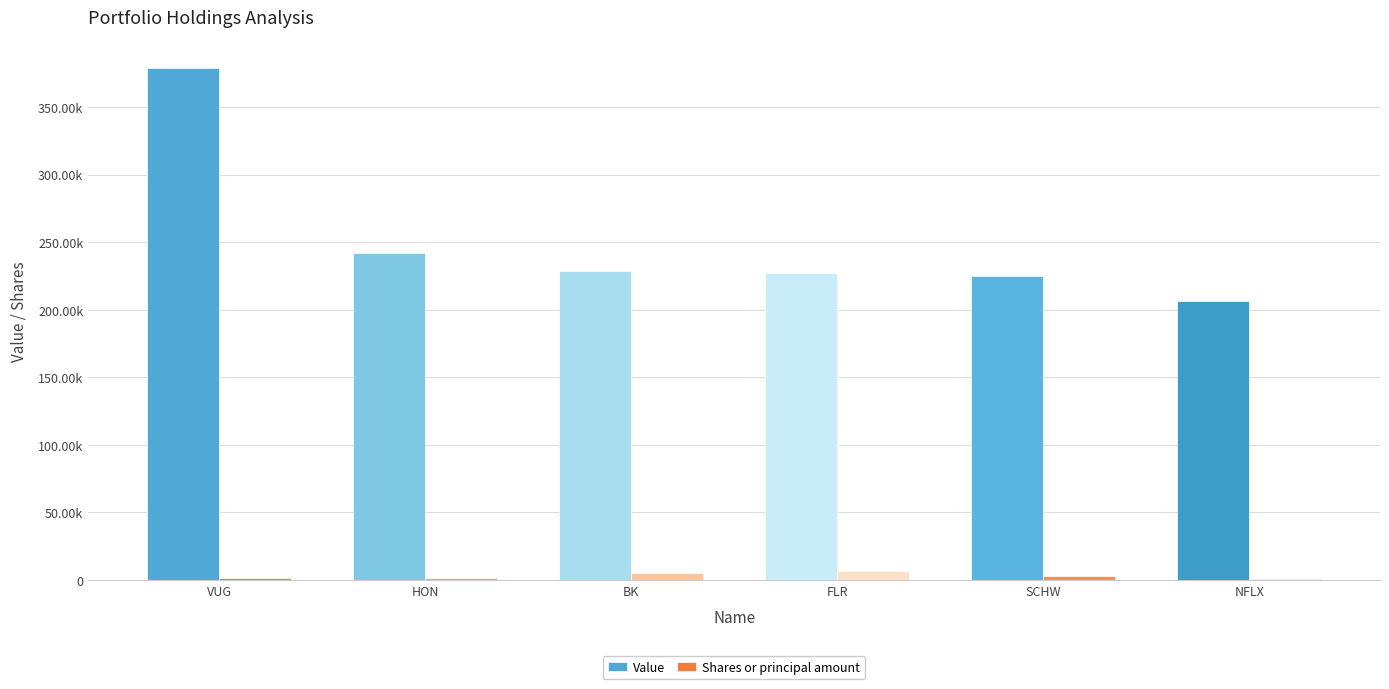

Does the chart contain stacked bars?

No